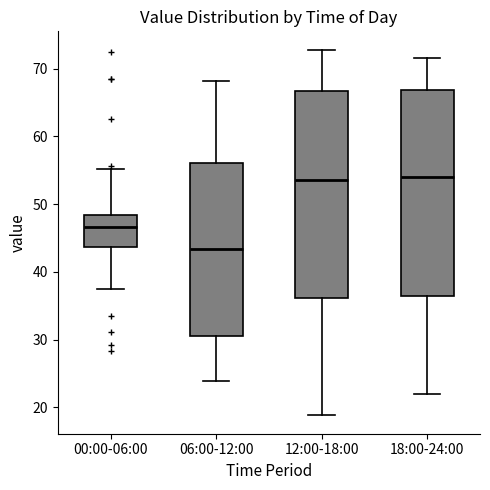

Where does the upper whisker of the box for 12:00-18:00 end on the y-axis? The values are not printed on the chart, so give them approximately, as read against the axis.

73